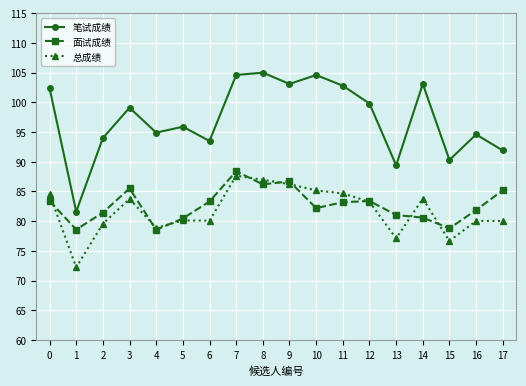

Rank the series by their maximum value, from highest to lowest.

笔试成绩, 面试成绩, 总成绩